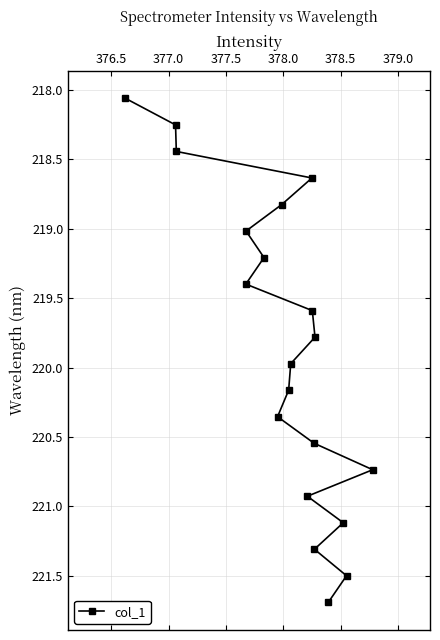

What is the value of the 8th point from the left?

218.8